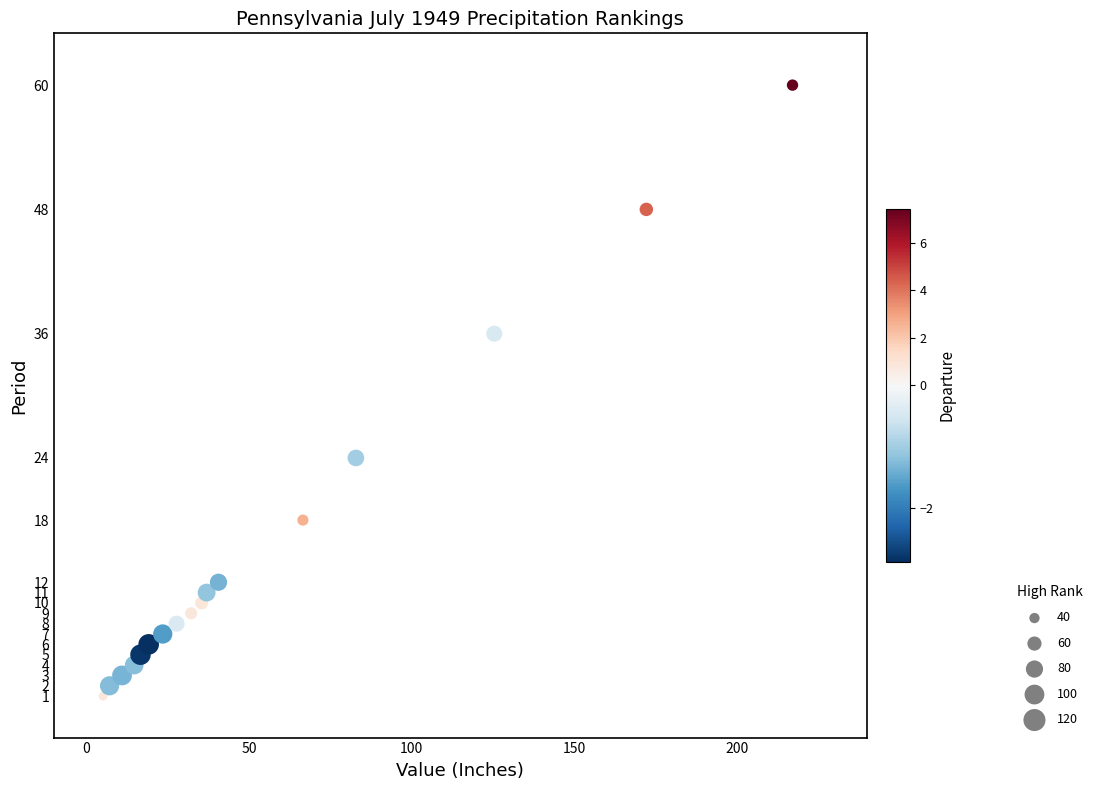

What is the range of Y values (max minus min)?

59